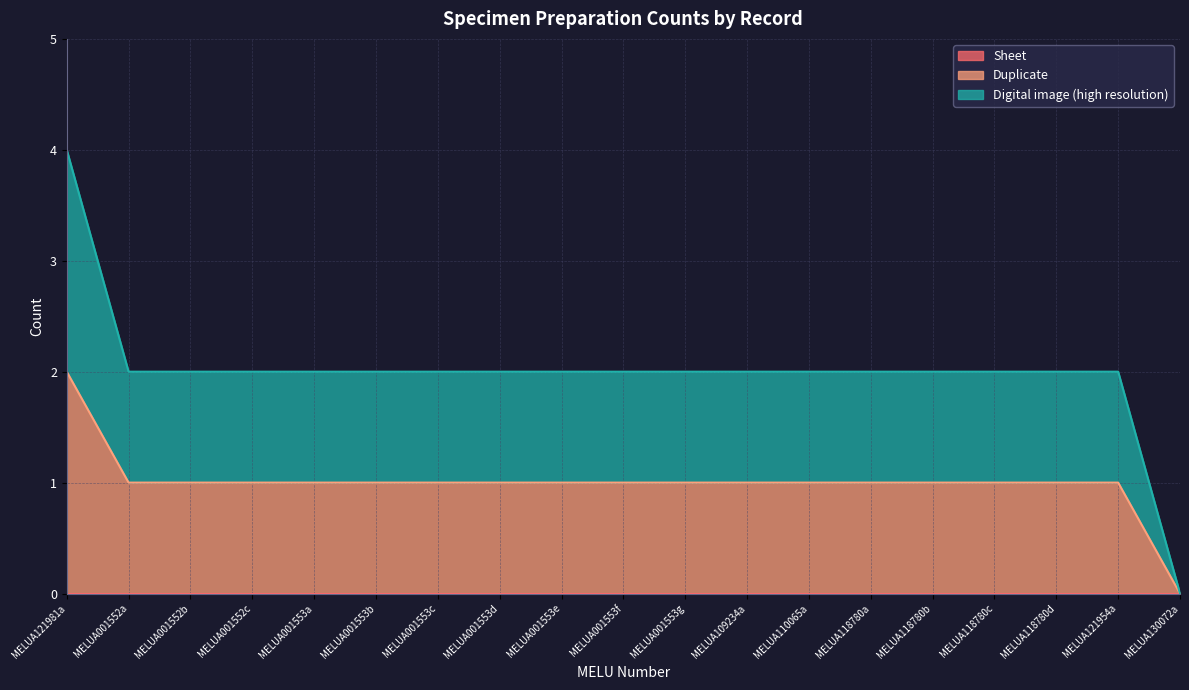

How many Duplicate values are between 1 and 2?

18